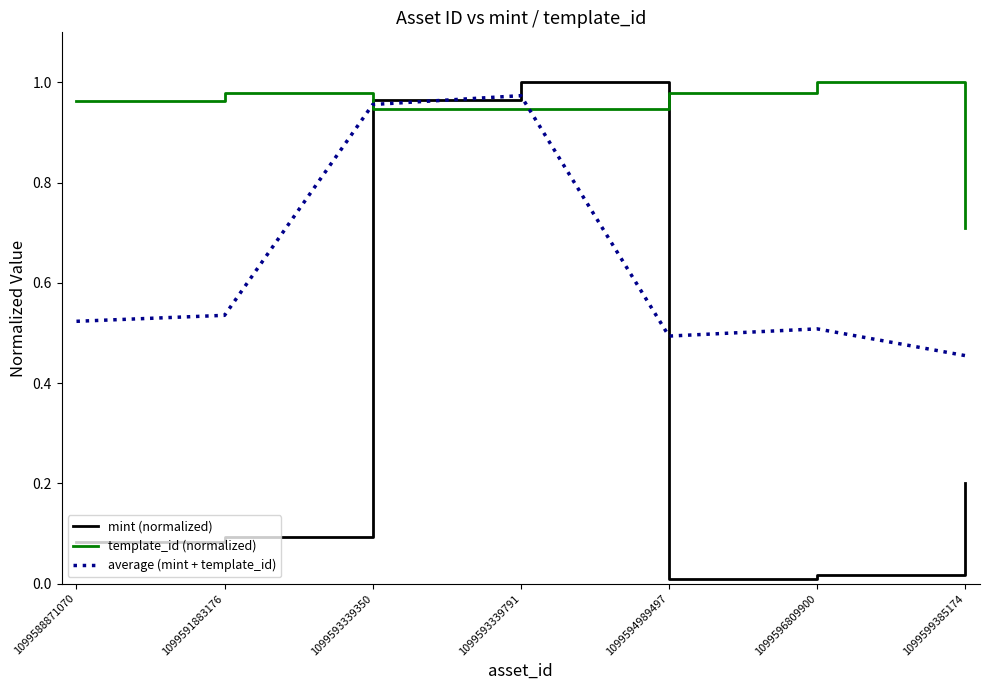

At 1099591883176, list the series in order from smallest to largest.

mint (normalized), average (mint + template_id), template_id (normalized)